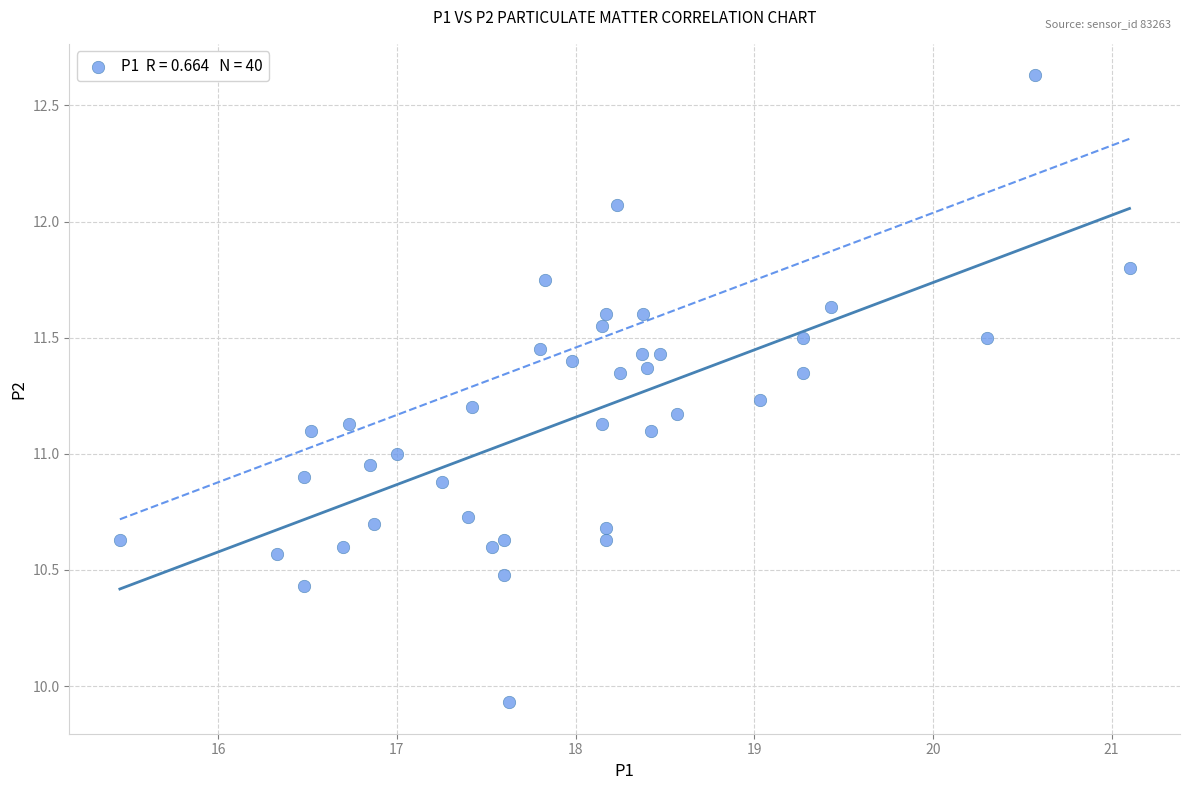

What is the range of Y values (max minus min)?

2.7